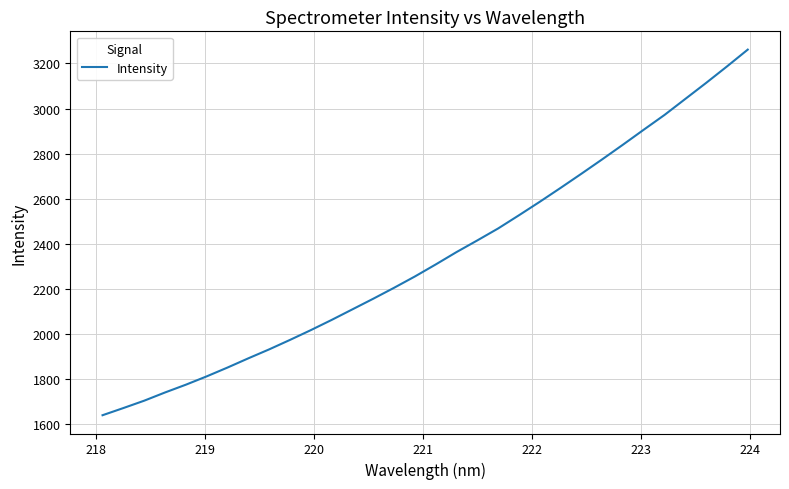

What is the difference between the maximum and minimum values?

1621.0